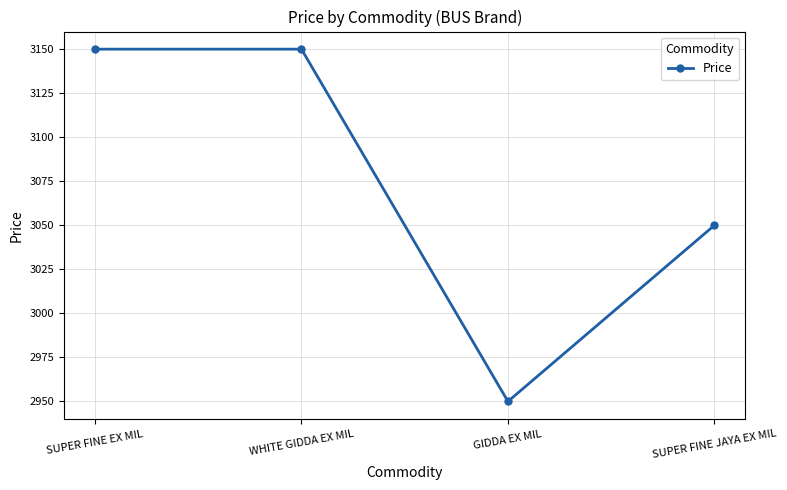

True or false: the data has more than 1 interior local peaks.

False